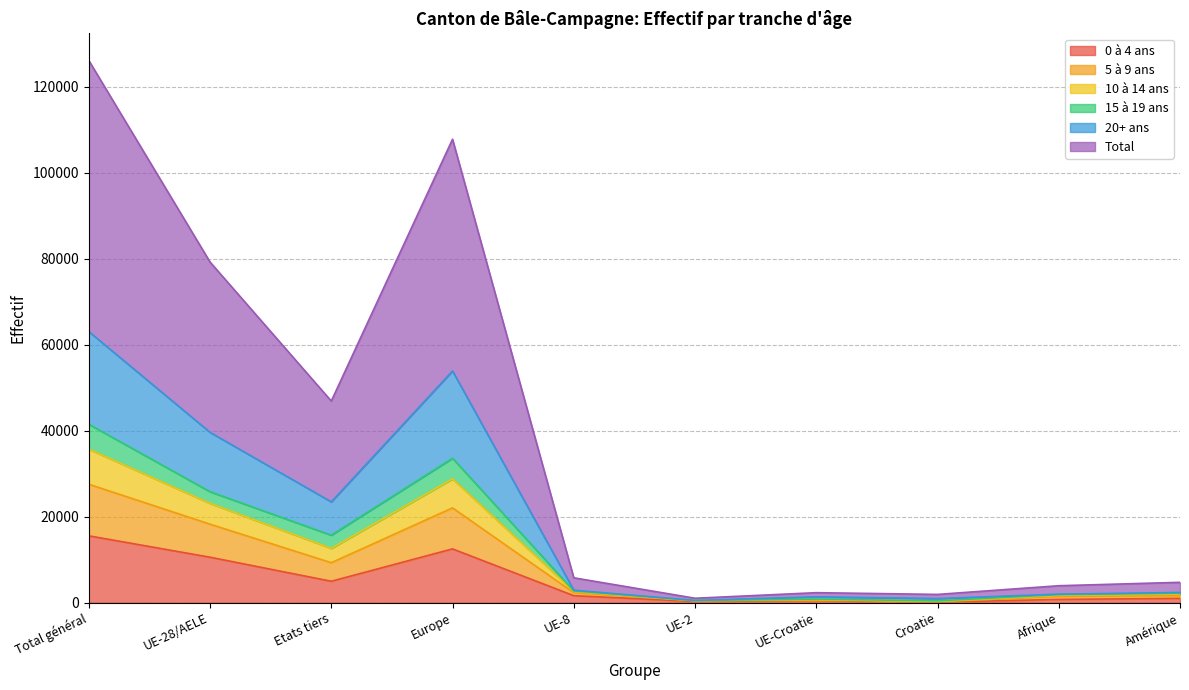

How many intersections are there between 15 à 19 ans and 5 à 9 ans?

2